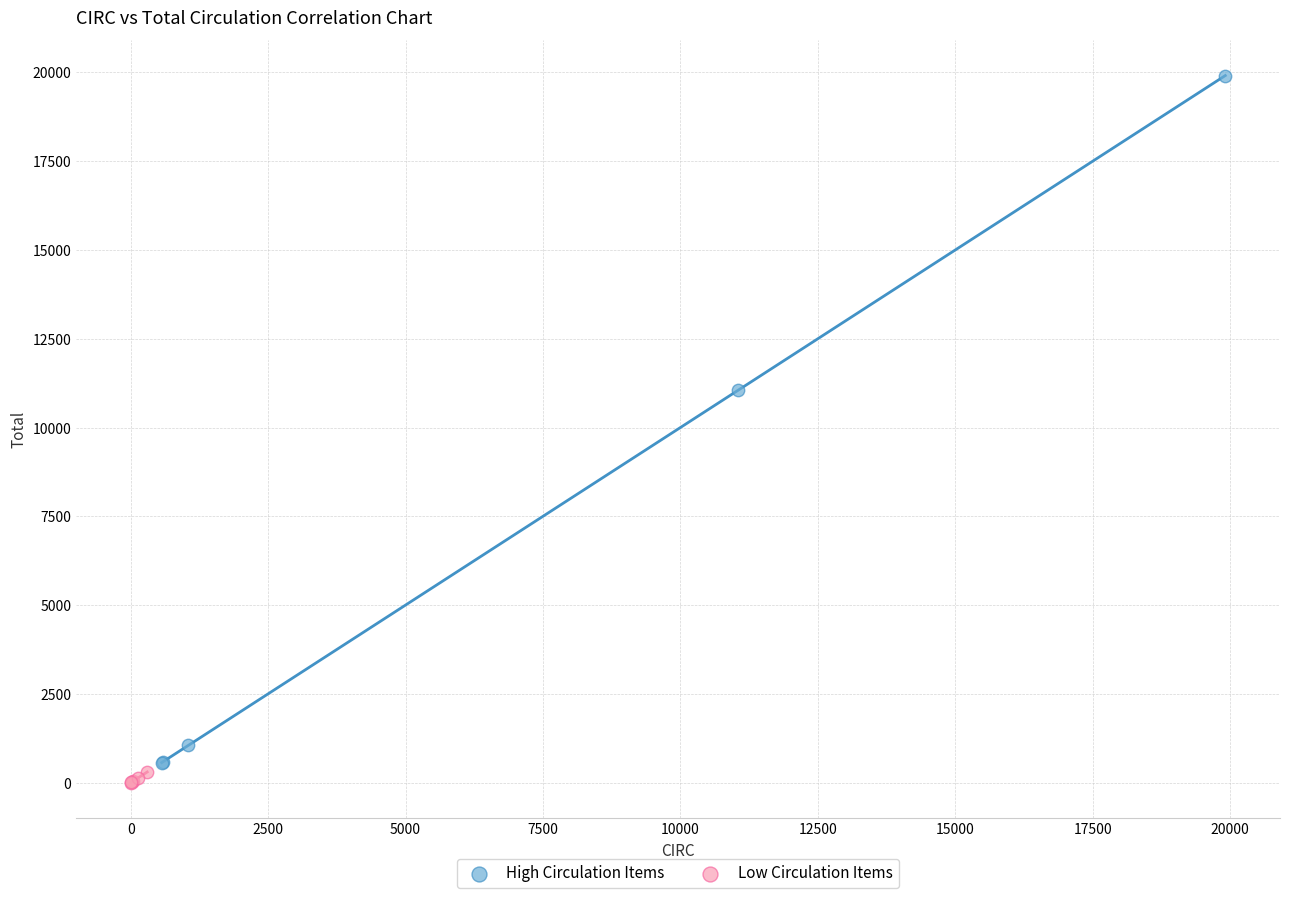

What are all the series names shown in the legend?

High Circulation Items, Low Circulation Items